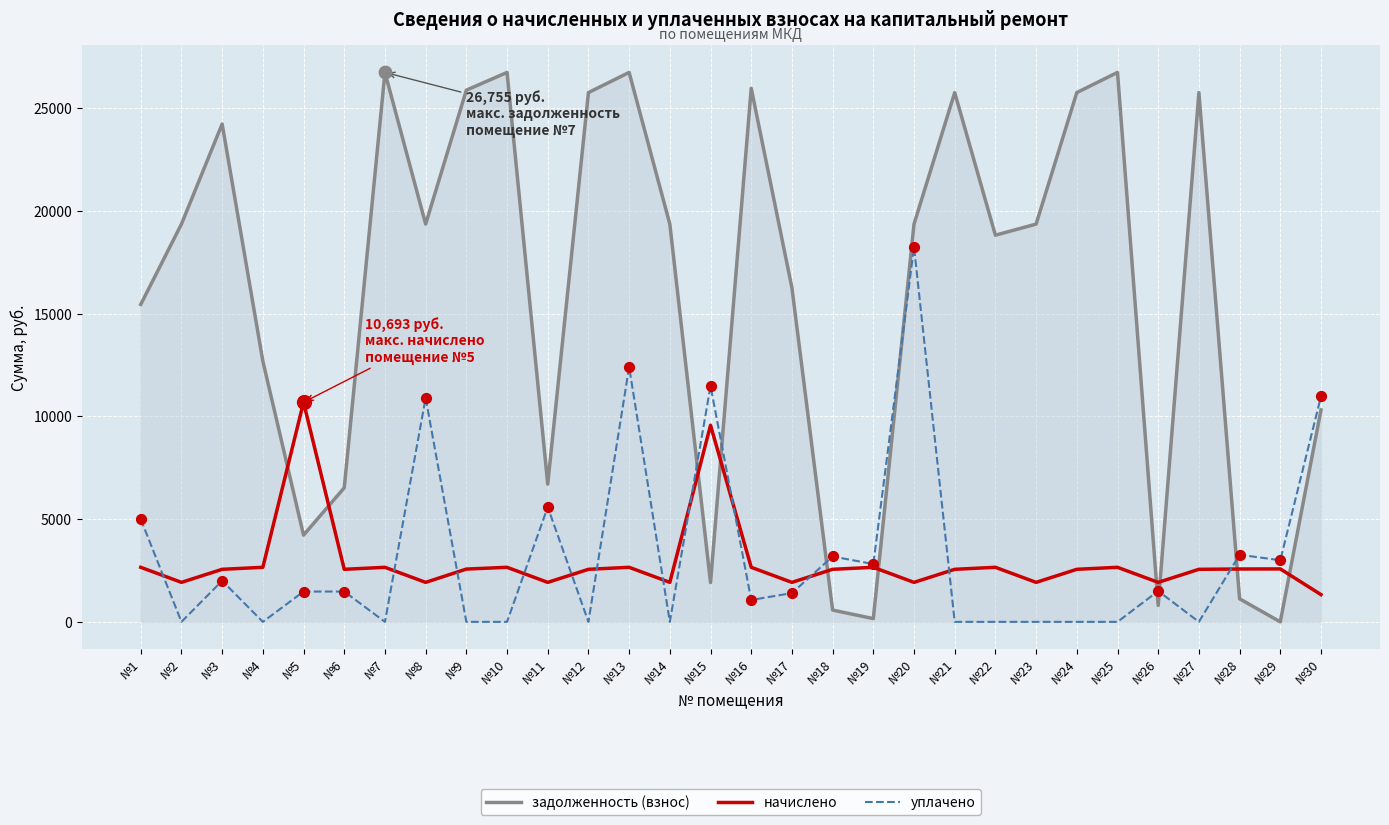

Which series has the widest spread of values?

задолженность (взнос)